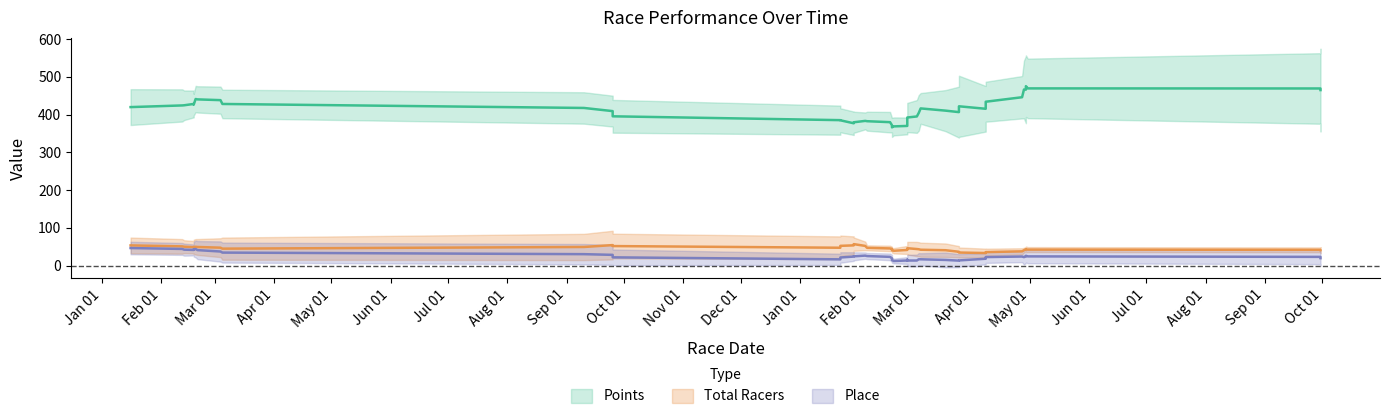

True or false: Total Racers and Place cross at least once.

False